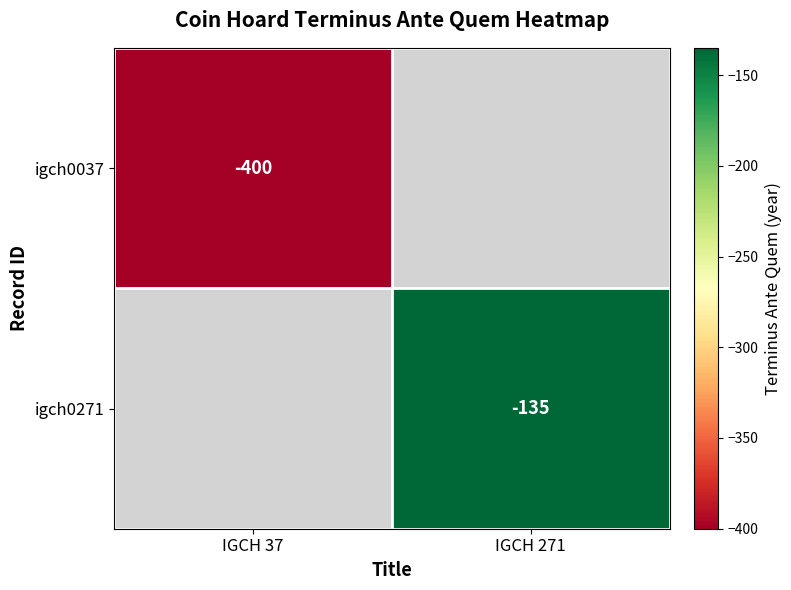

At how many categories does at least one series exceed -257?

1